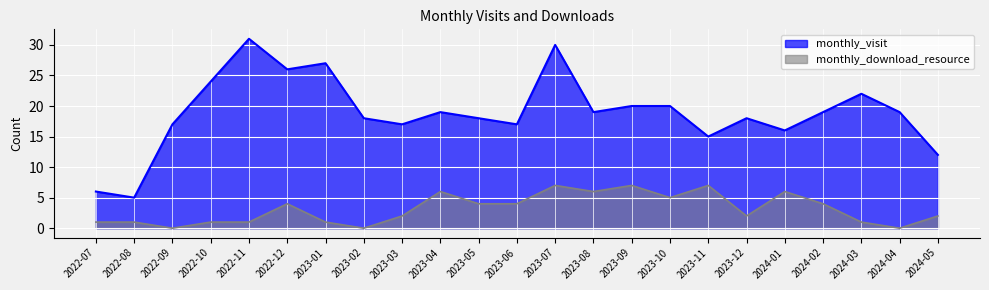

True or false: monthly_visit and monthly_download_resource intersect in this chart.

False